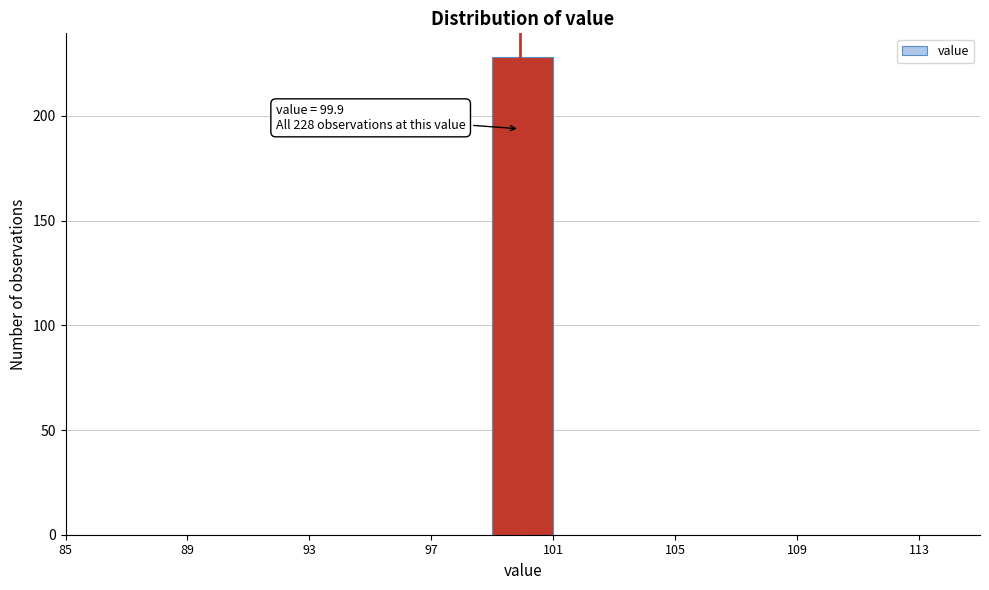

Over which range of the x-axis is the bar tallest?

99 to 101